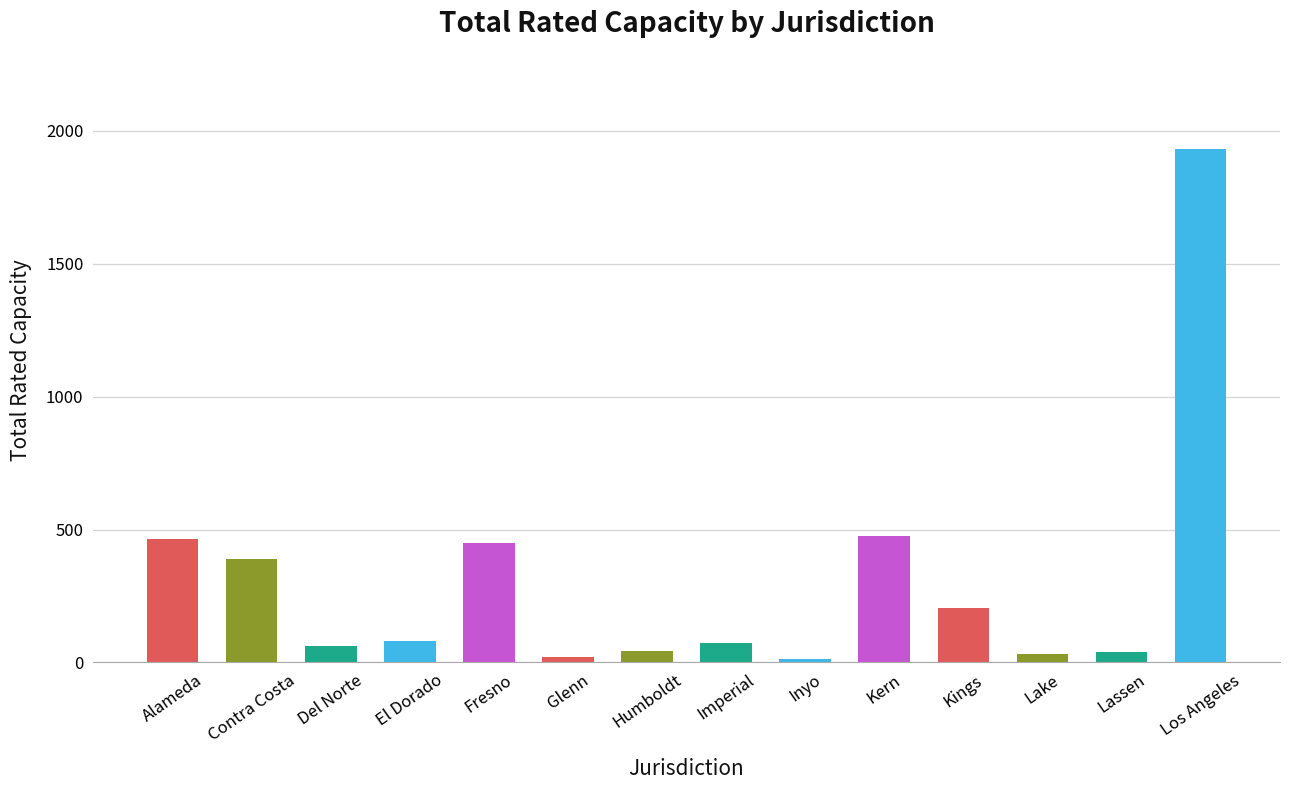

The chart shows a value of 214 at Alameda. True or false?

False